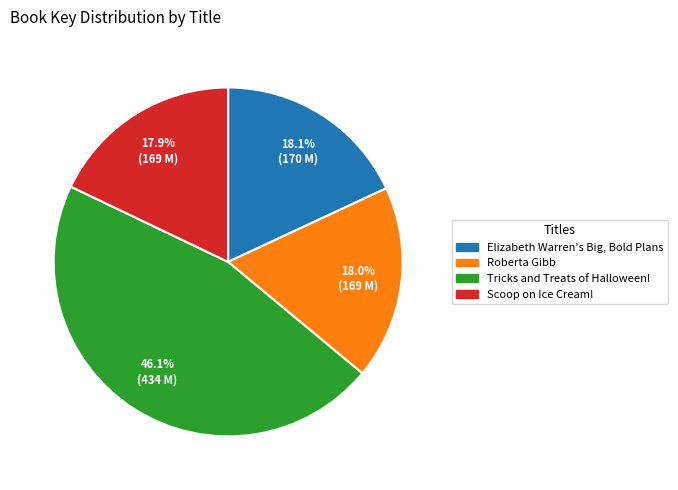

To the nearest percent, what is the difference between the Scoop on Ice Cream! and Tricks and Treats of Halloween! slice percentages?

28%